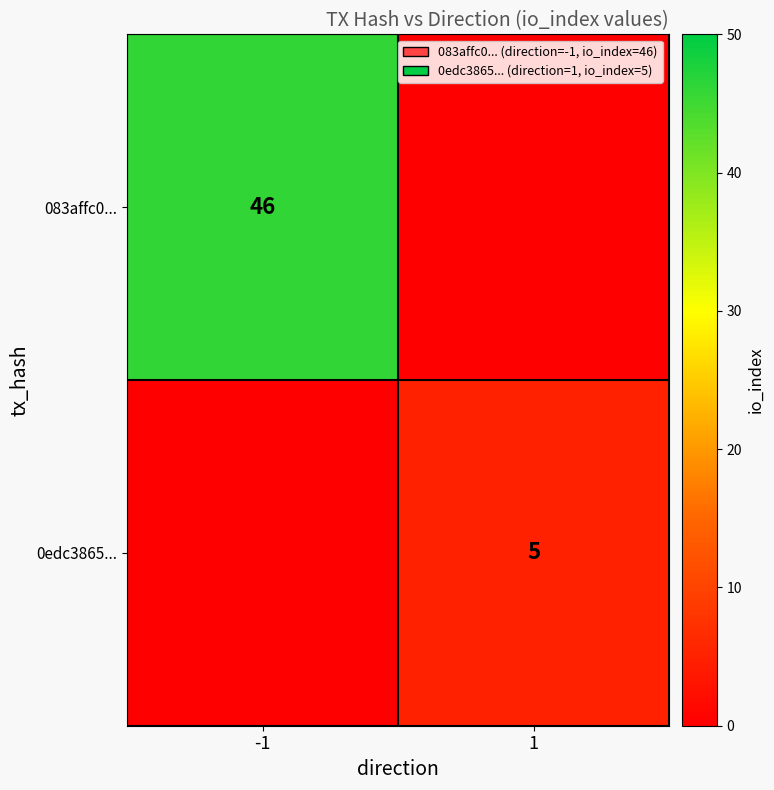

Is the value of 083affc0... at -1 greater than the value of 0edc3865... at 1?

Yes